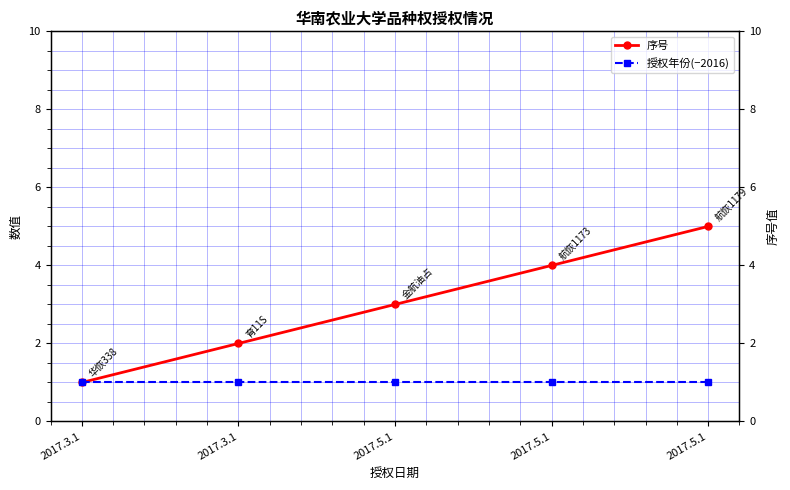

What is the highest value of the 序号 series?

5